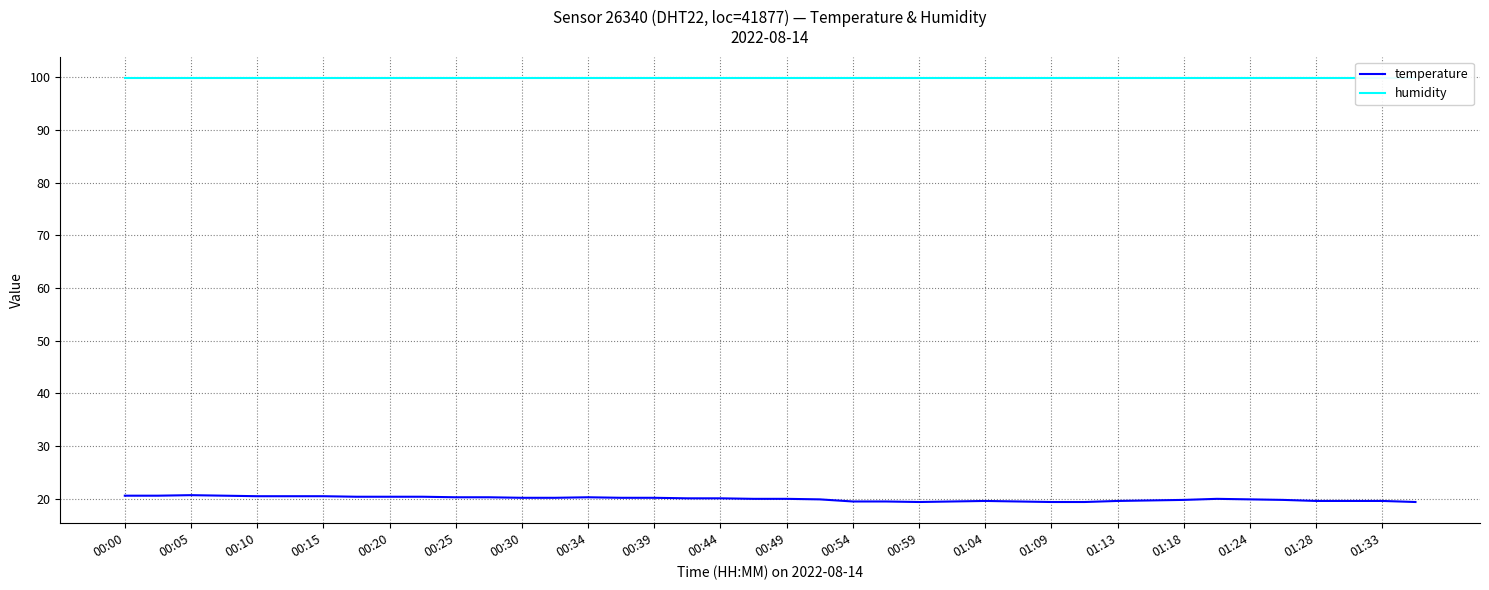

Is it true that temperature equals 36.1 at 00:15?

False